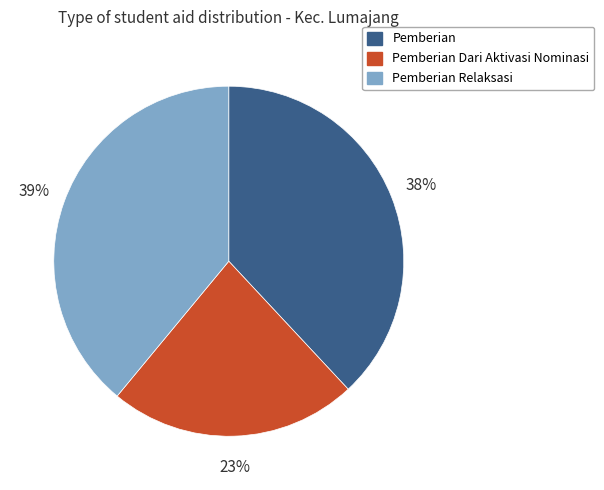

To the nearest percent, what is the average slice percentage?

33%